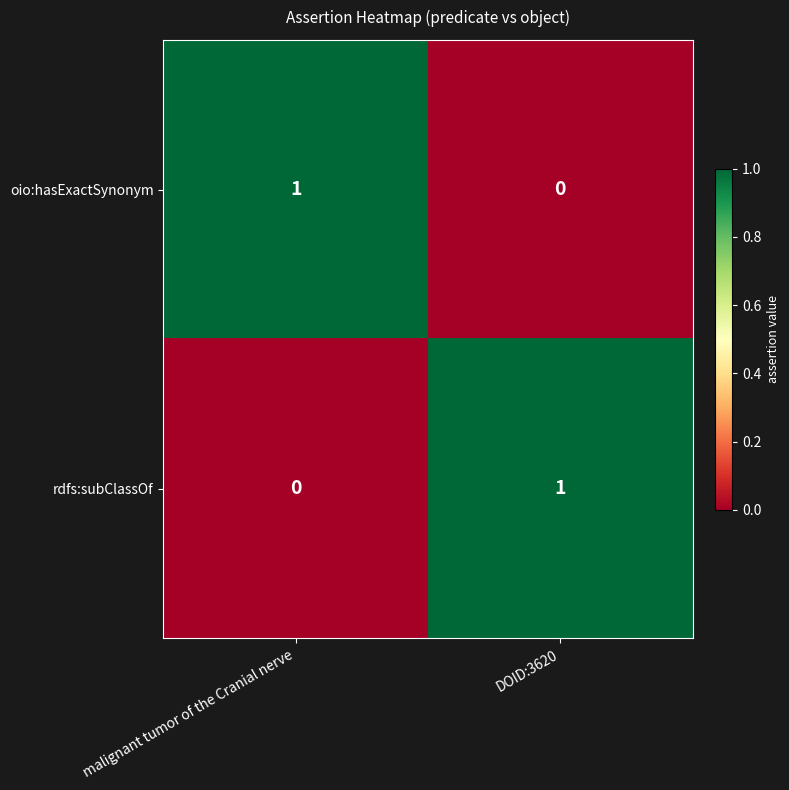

Reading right to left, extract all data points from this chart.

oio:hasExactSynonym: DOID:3620=0	malignant tumor of the Cranial nerve=1
rdfs:subClassOf: DOID:3620=1	malignant tumor of the Cranial nerve=0